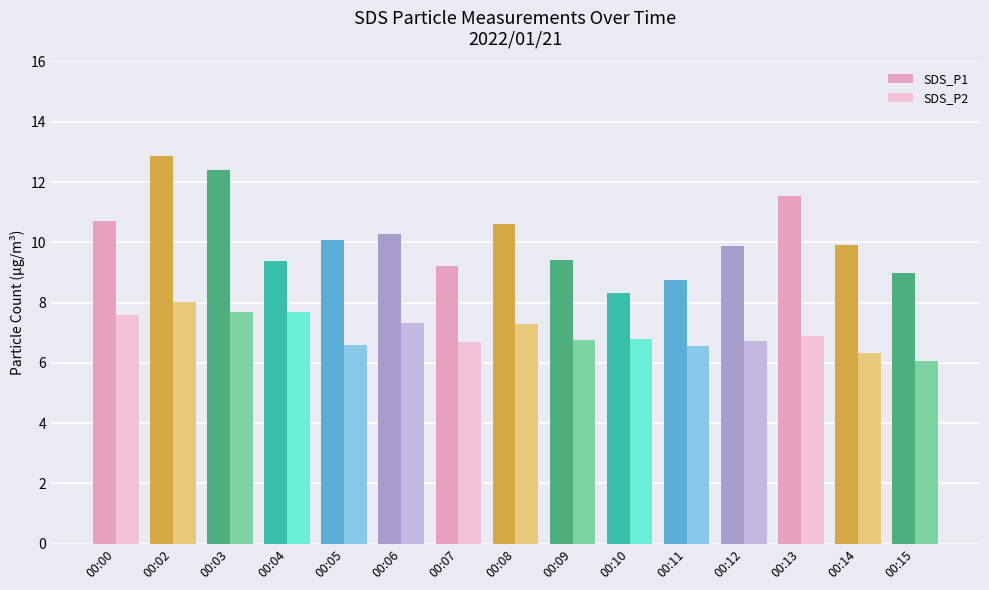

What is the sum of the SDS_P2 values at 00:14 and 00:07?

13.0